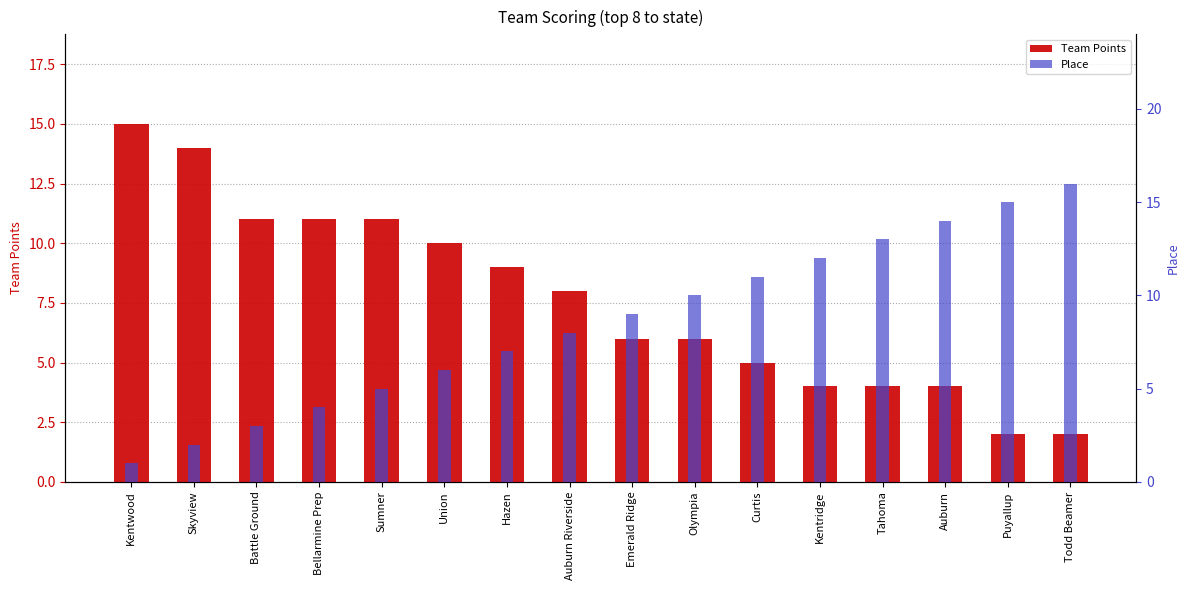

Rank the categories by Team Points value from highest to lowest.

Kentwood, Skyview, Battle Ground, Bellarmine Prep, Sumner, Union, Hazen, Auburn Riverside, Emerald Ridge, Olympia, Curtis, Kentridge, Tahoma, Auburn, Puyallup, Todd Beamer